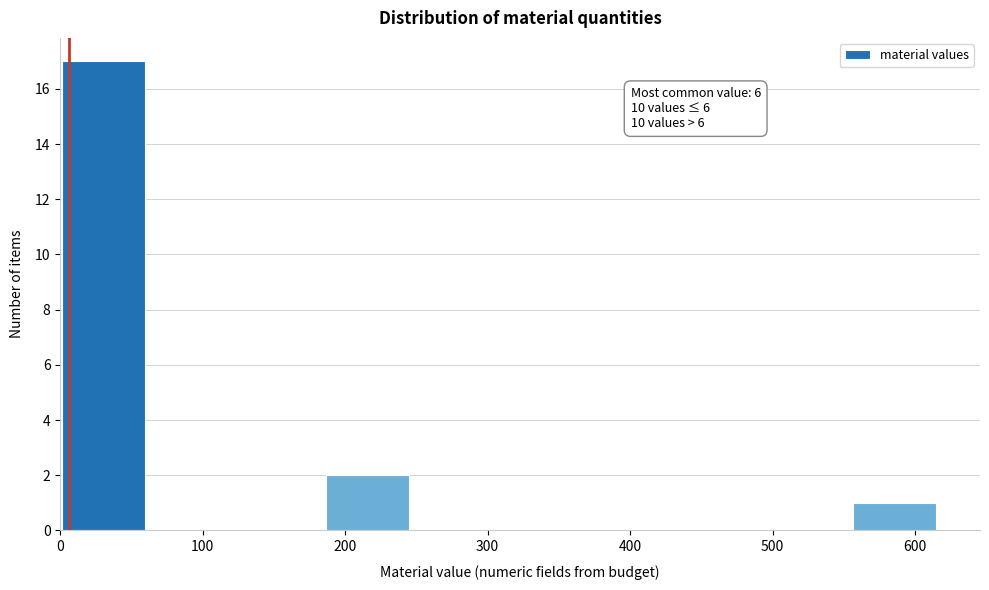

Which range on the x-axis has the tallest bar?

0 to 60